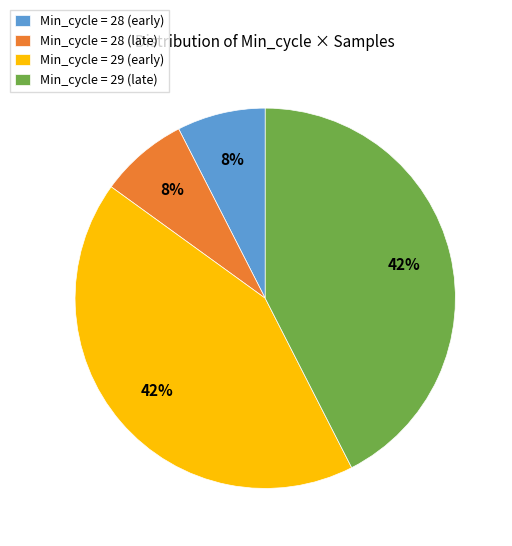

To the nearest percent, what portion does Min_cycle = 28 (early) represent?

8%